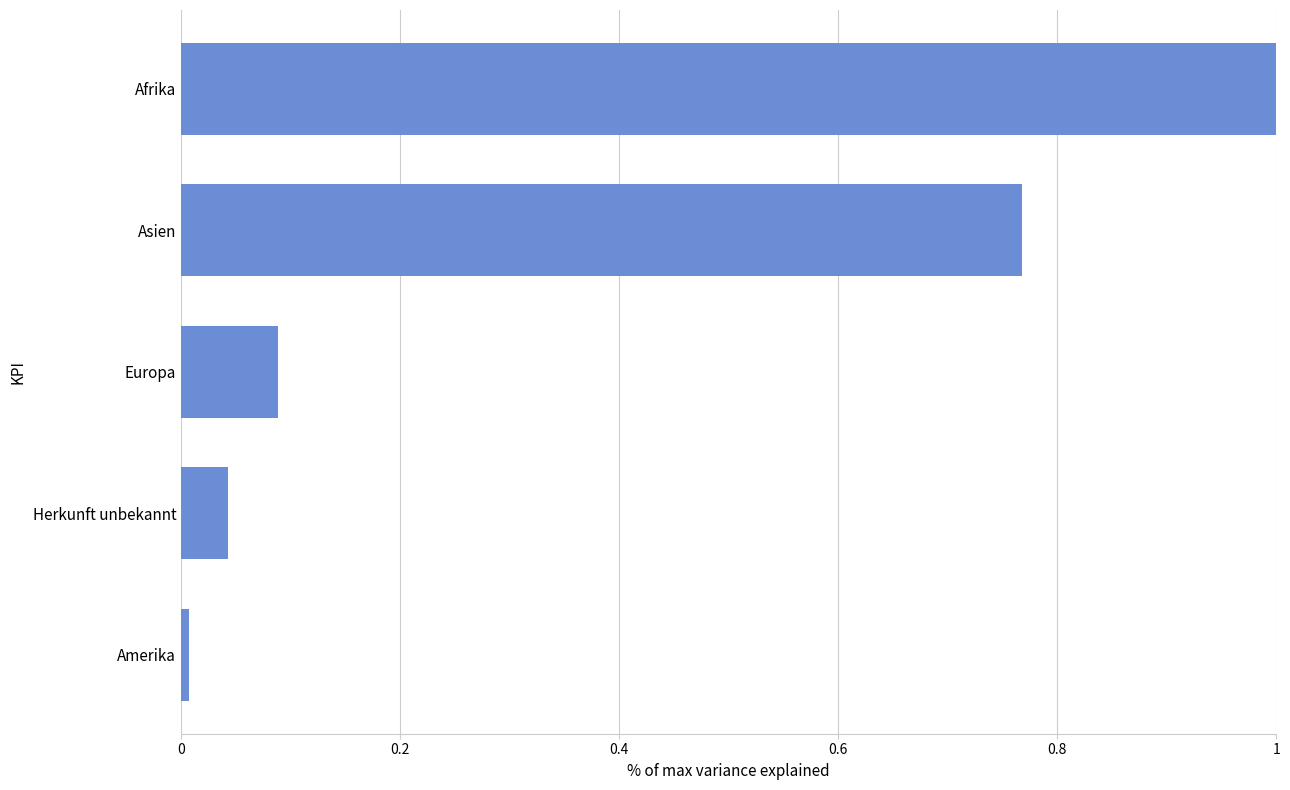

The chart shows a value of 1.3 at Asien. True or false?

False